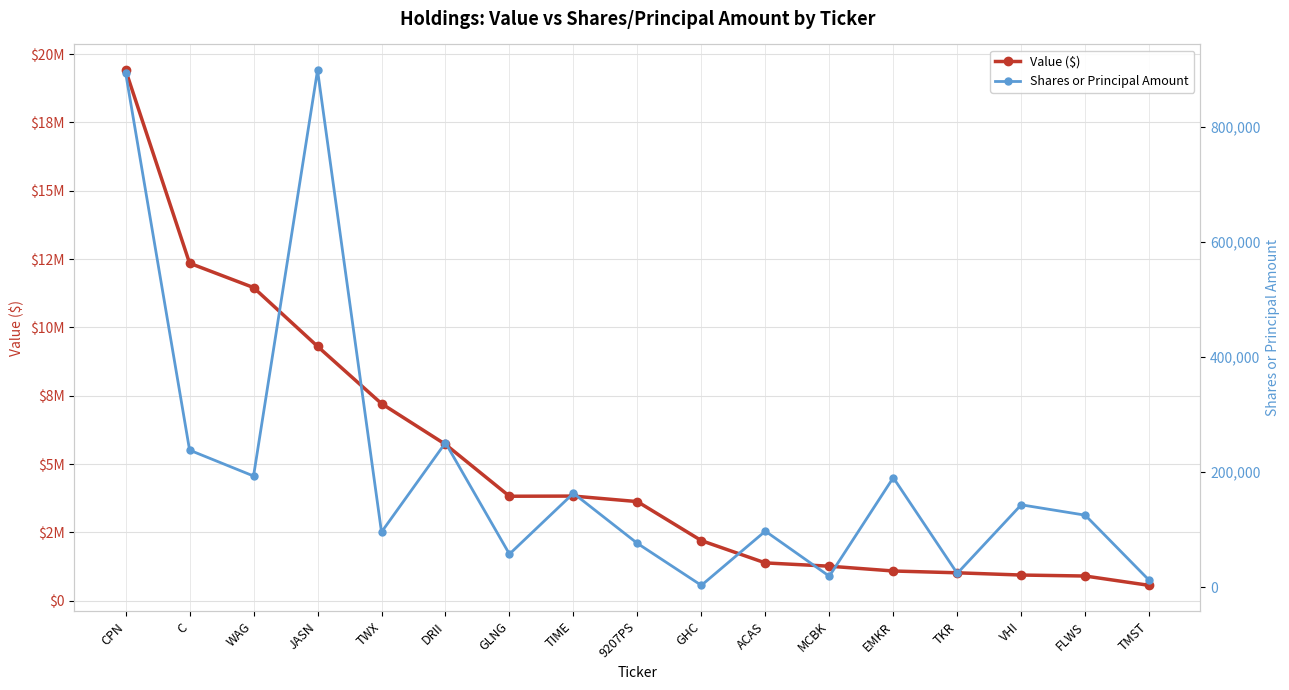

Which category has the lowest value across all series?

GHC